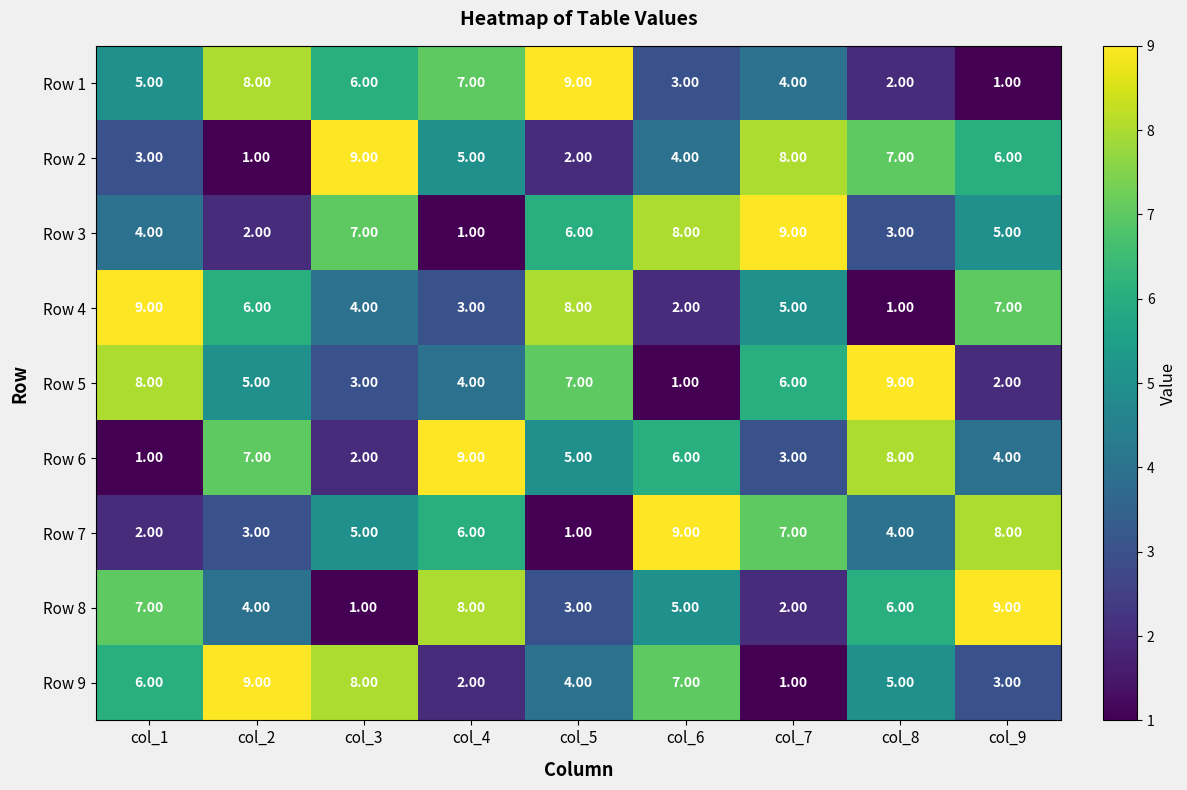

What is the total value across all series at col_5?

45